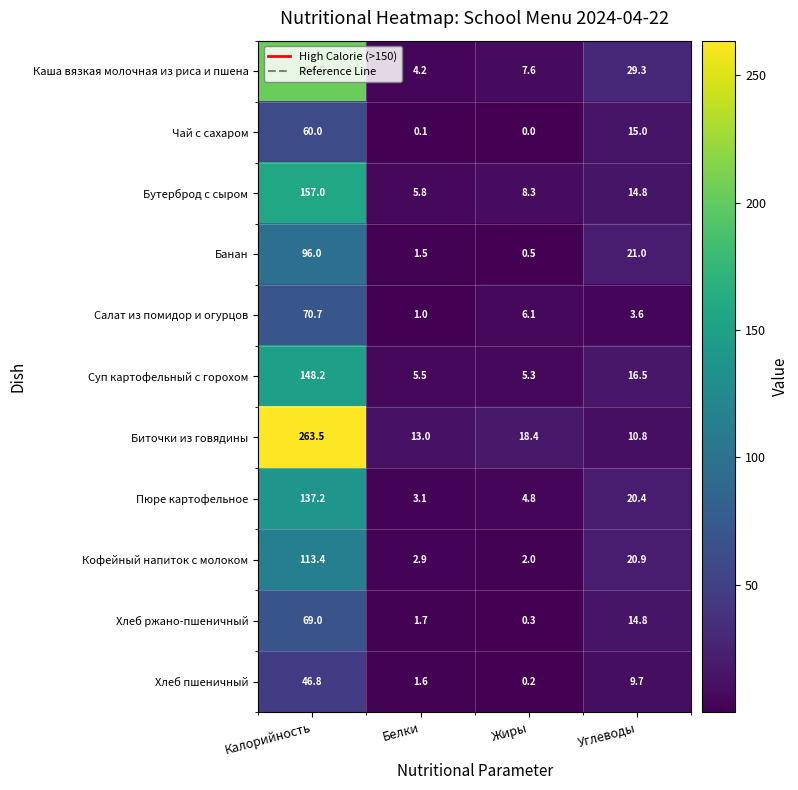

Where does the Биточки из говядины series first go above 18?

Калорийность